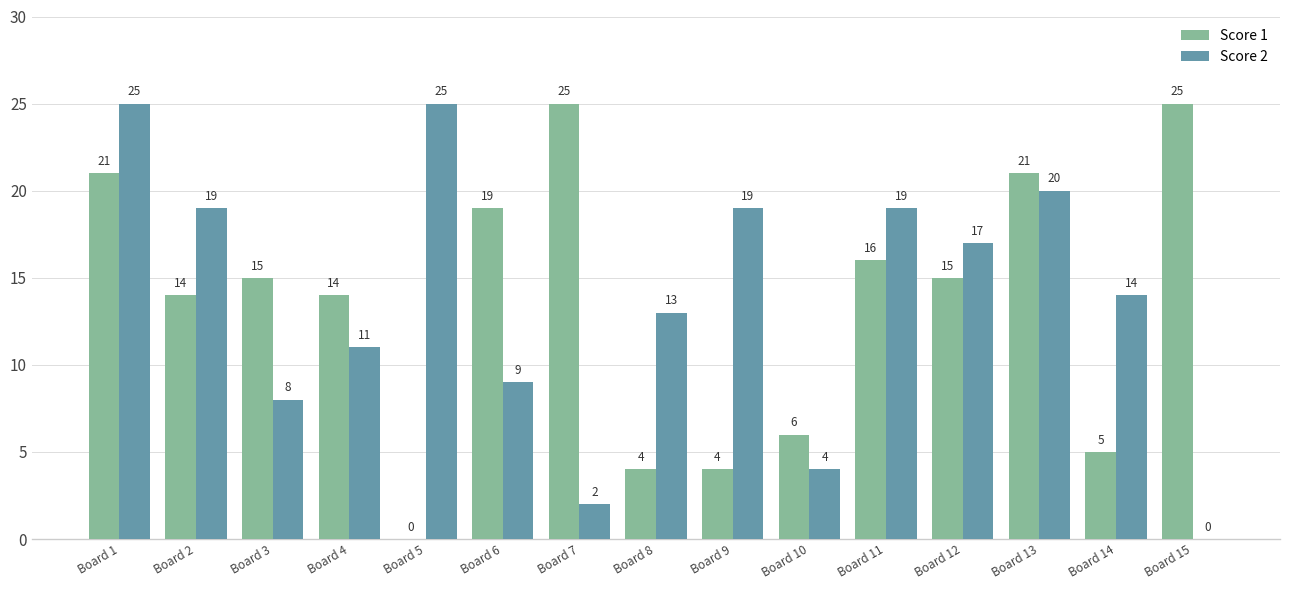

Is it true that Score 1 equals 25 at Board 15?

True